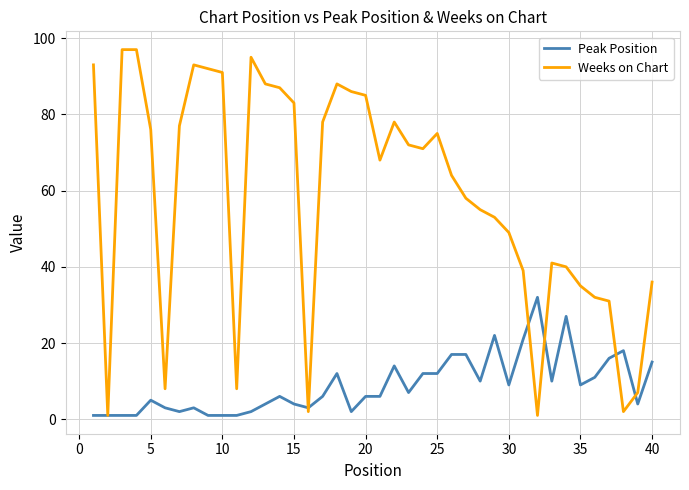

Which series has the largest range (max minus min)?

Weeks on Chart